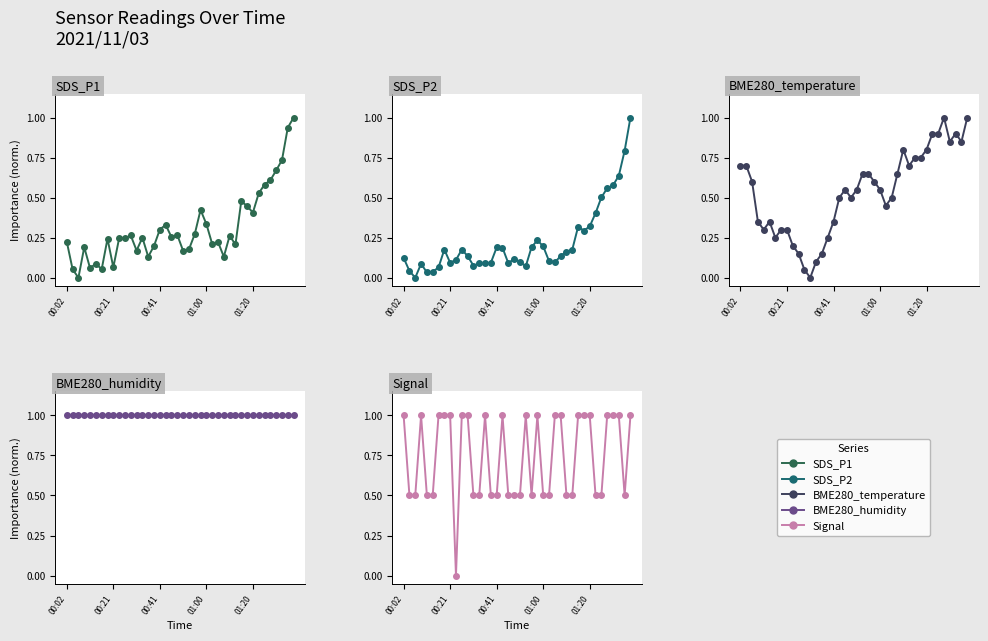

What is the total value across all series at 15?

2.0